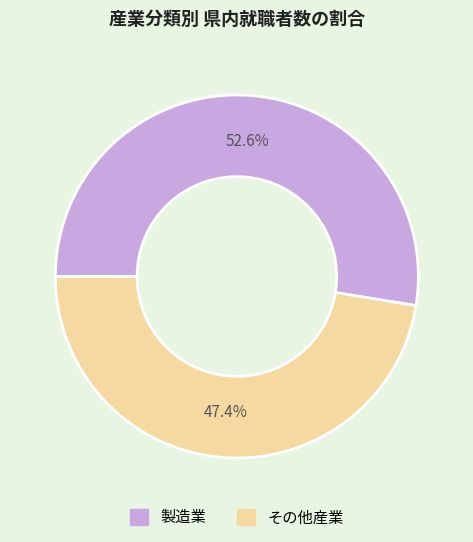

Is there any slice that represents more than half of the pie?

Yes